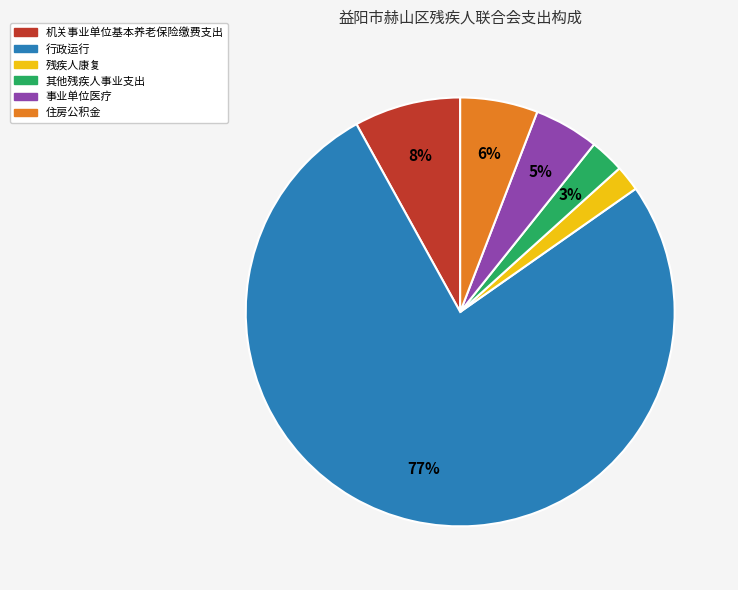

What is the majority slice?

行政运行